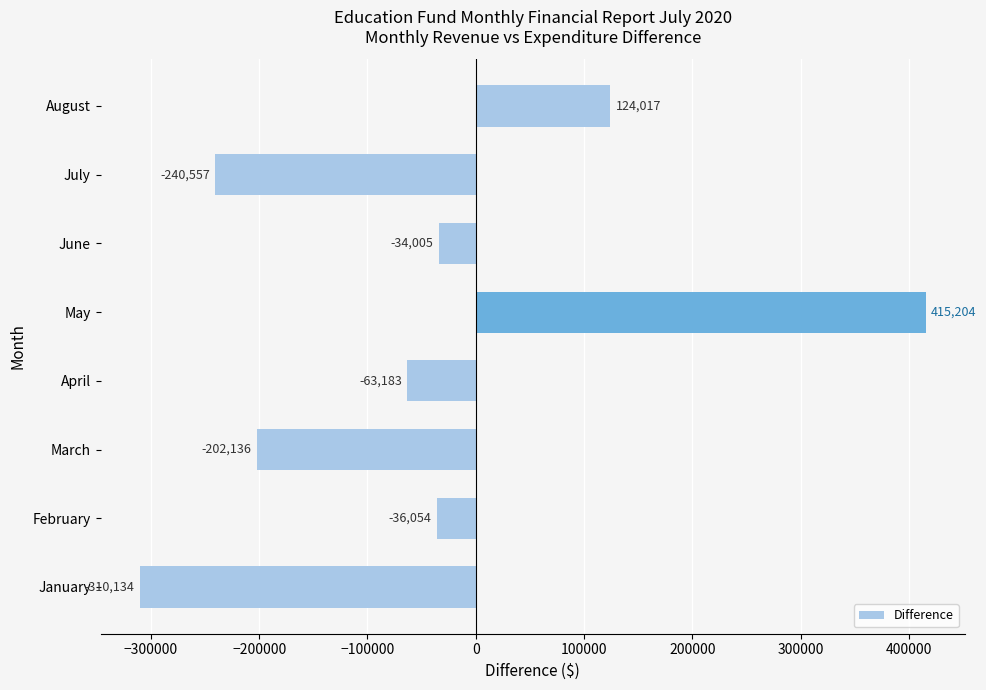

List the labels in order of value, smallest first.

January, July, March, April, February, June, August, May